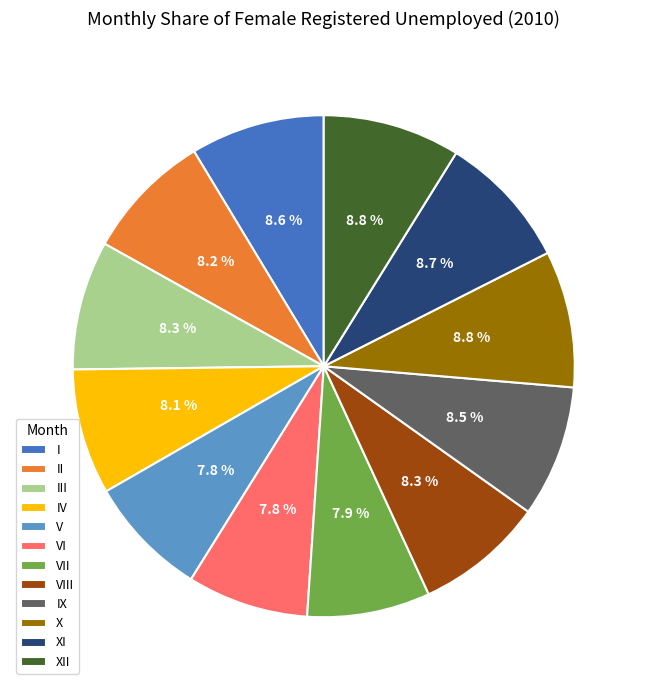

Approximately how many times larger is the value at VI compared to VIII?

0.9